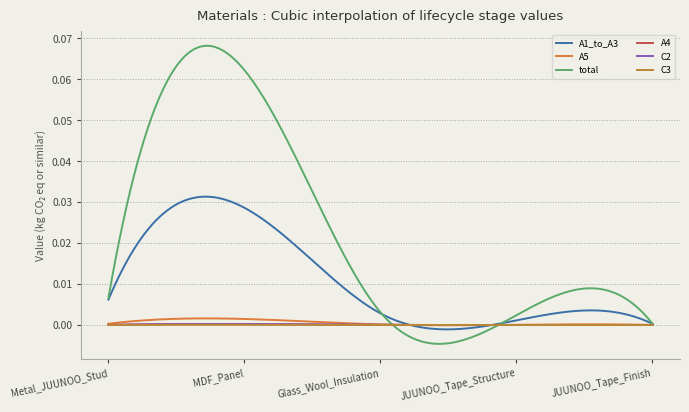

Rank the categories by A4 value from lowest to highest.

JUUNOO_Tape_Structure, JUUNOO_Tape_Finish, Glass_Wool_Insulation, Metal_JUUNOO_Stud, MDF_Panel